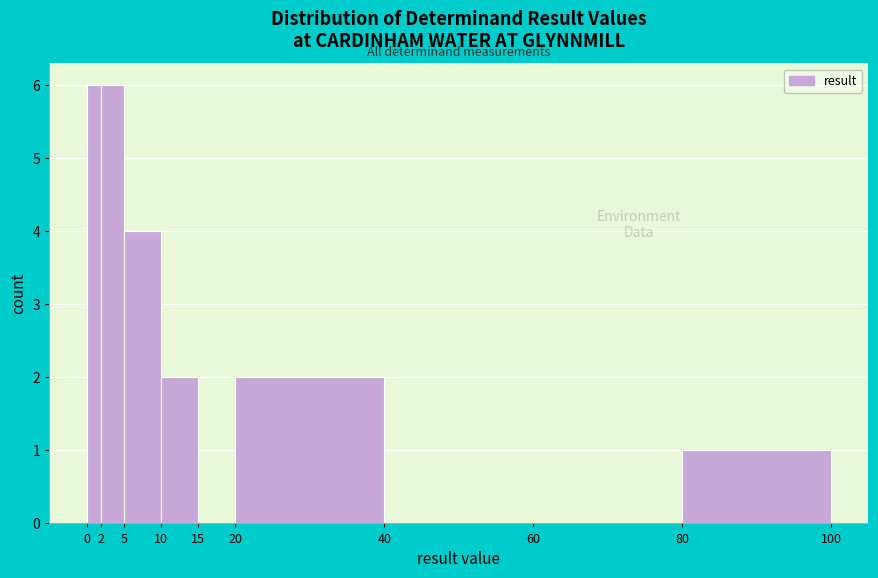

Reading left to right, list every bar in this chart as the range it spans on the x-axis followed by its height. The values are not printed on the chart, so give them approximately, as read against the axis.

0 to 2: 6
2 to 5: 6
5 to 10: 4
10 to 15: 2
15 to 20: 0
20 to 40: 2
40 to 60: 0
60 to 80: 0
80 to 100: 1